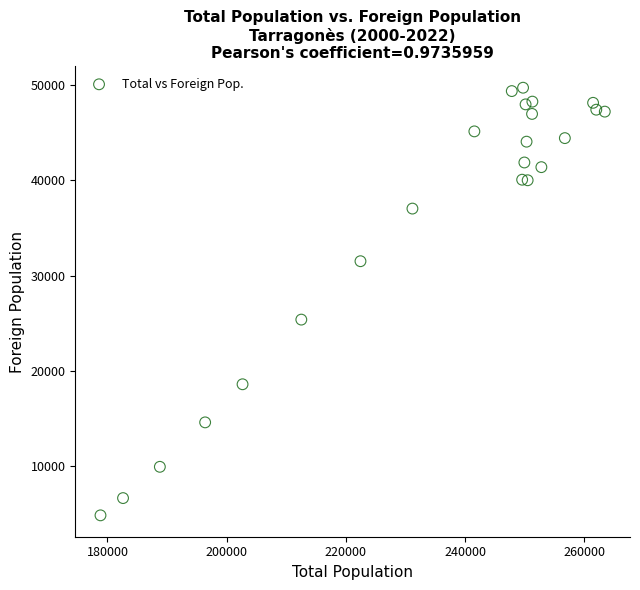

What Y value in the scatter plot is closest to 27278?

25378